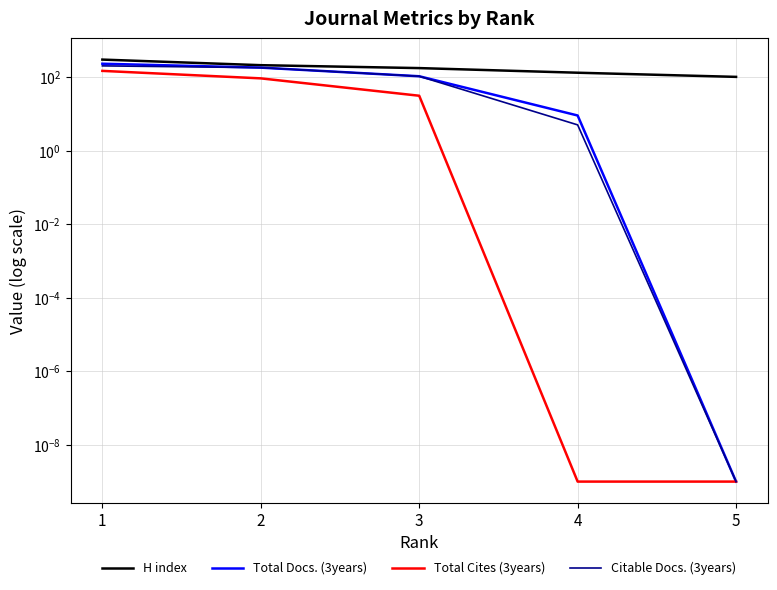

How many lines are shown in the chart?

4